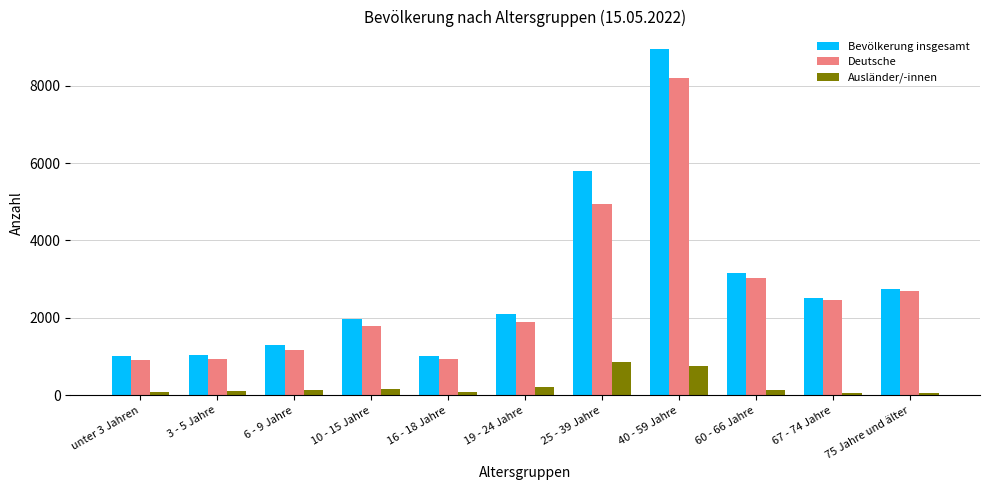

What is the difference between the Deutsche values at 40 - 59 Jahre and 25 - 39 Jahre?

3255